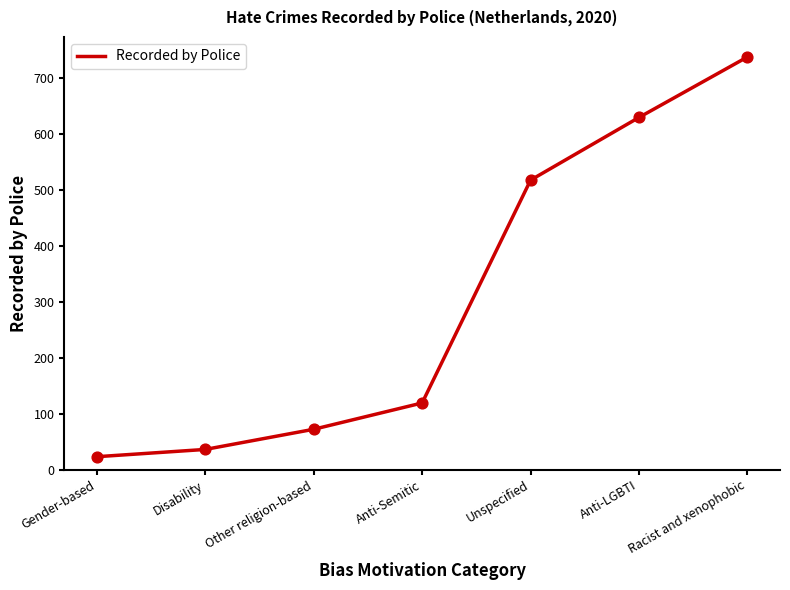

What is the change in value from Disability to Unspecified?

+481